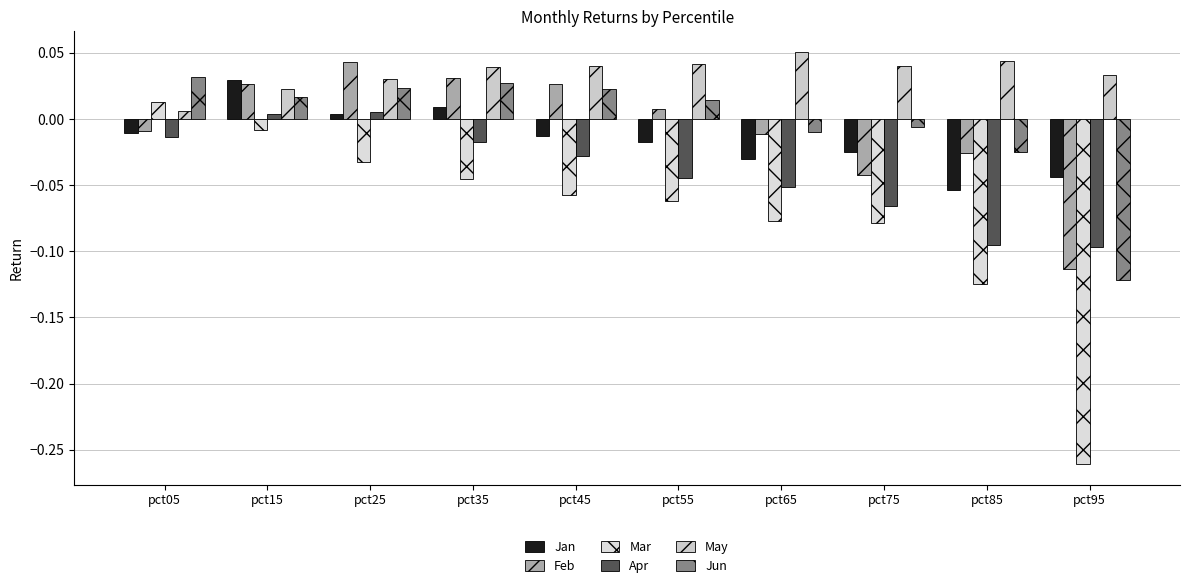

List the series in order of their peak value, lowest first.

Apr, Mar, Jan, Jun, Feb, May